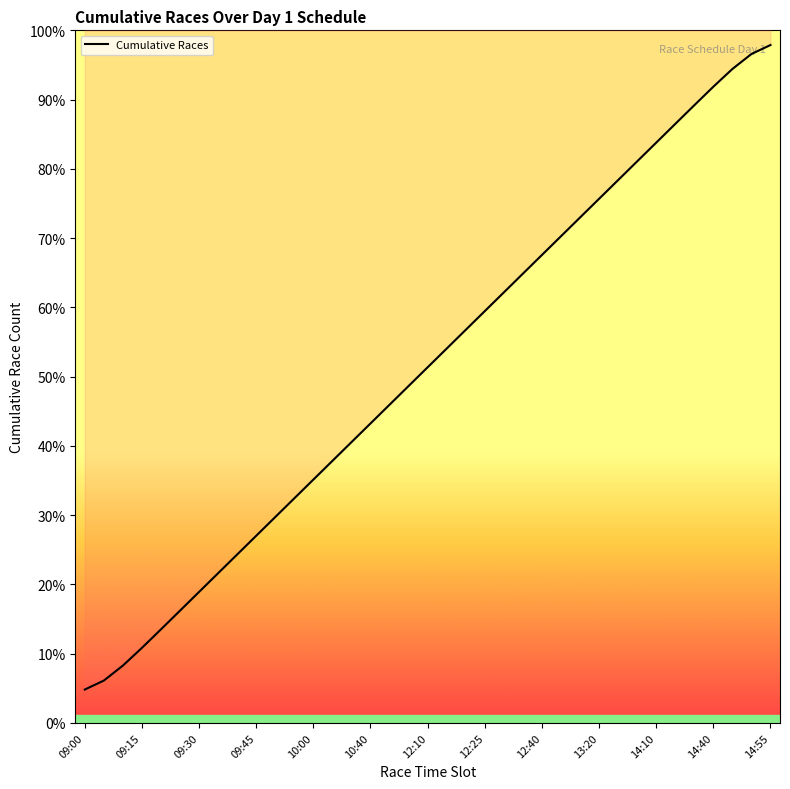

Approximately how many times larger is the value at 30 compared to 31?

1.0